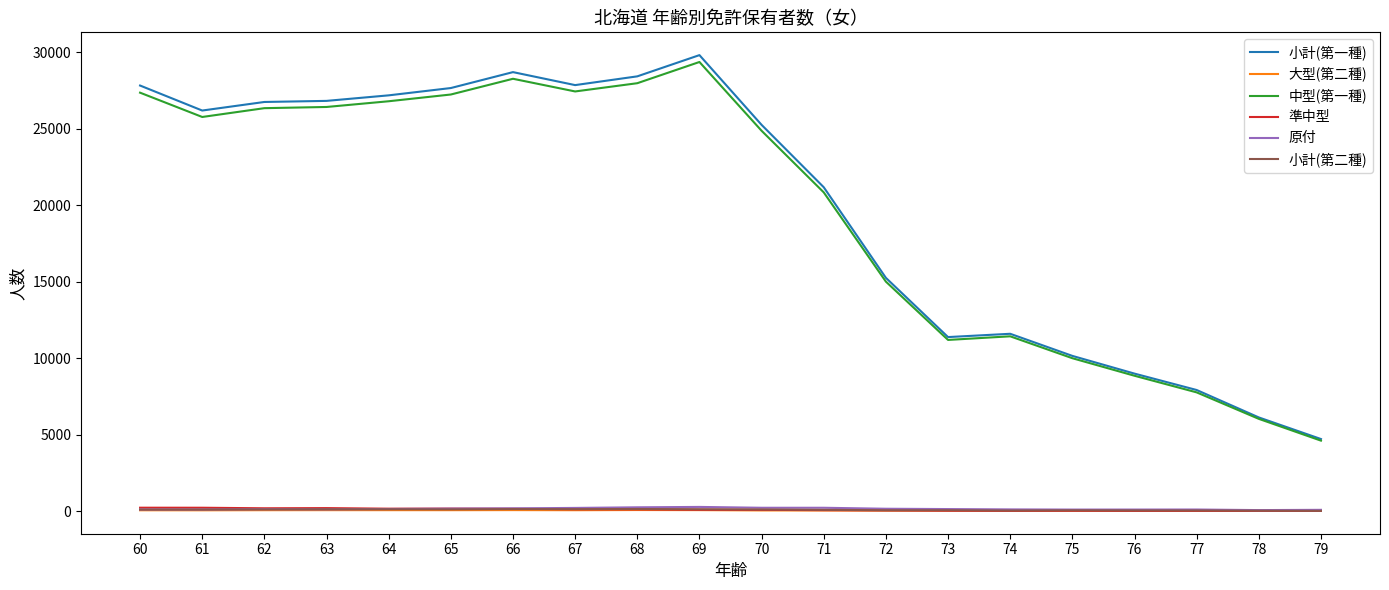

Between 72 and 76, which series saw the biggest shift?

小計(第一種)